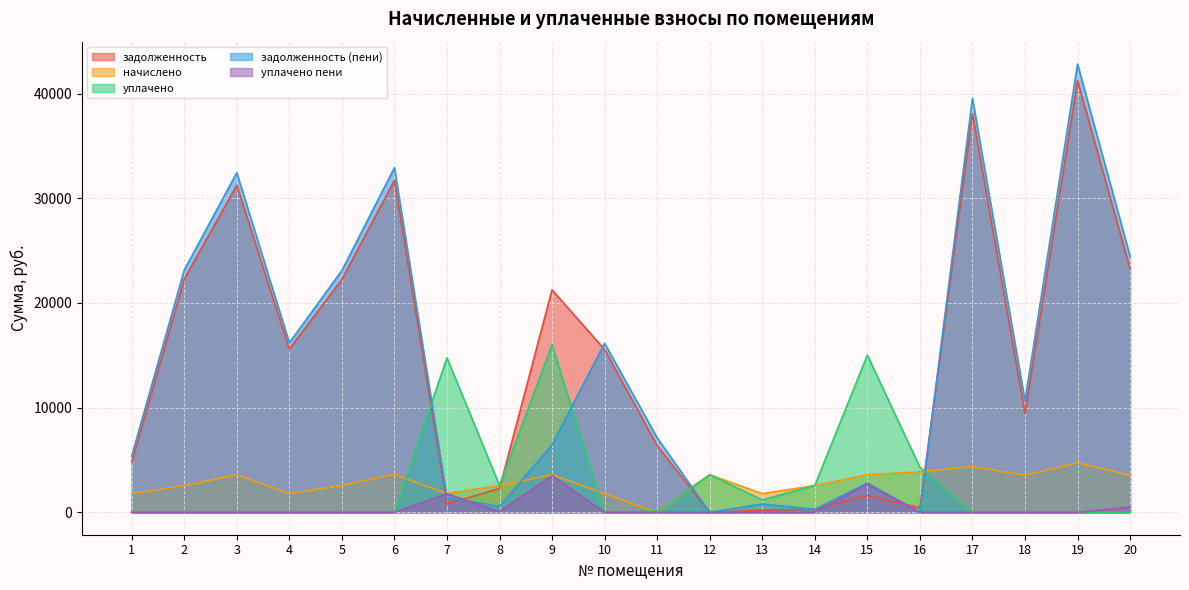

Between 5 and 8, which series saw the biggest shift?

задолженность (пени)